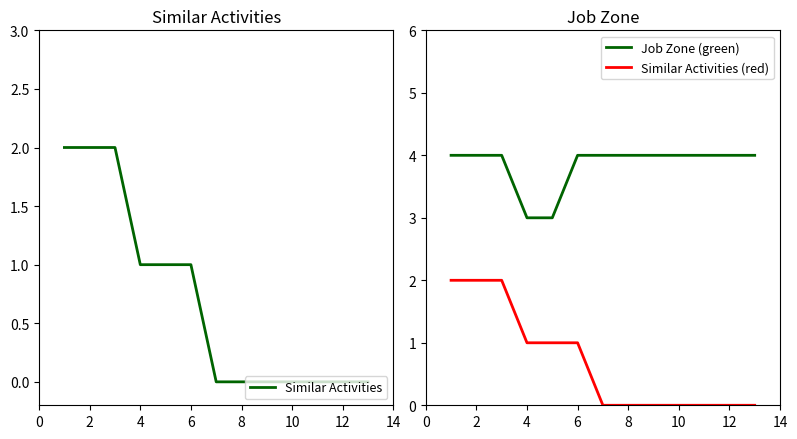

Reading right to left, transcribe all the data shown in this chart.

Similar Activities: 0	0	0	0	0	0	0	1	1	1	2	2	2
Job Zone (green): 4	4	4	4	4	4	4	4	3	3	4	4	4
Similar Activities (red): 0	0	0	0	0	0	0	1	1	1	2	2	2